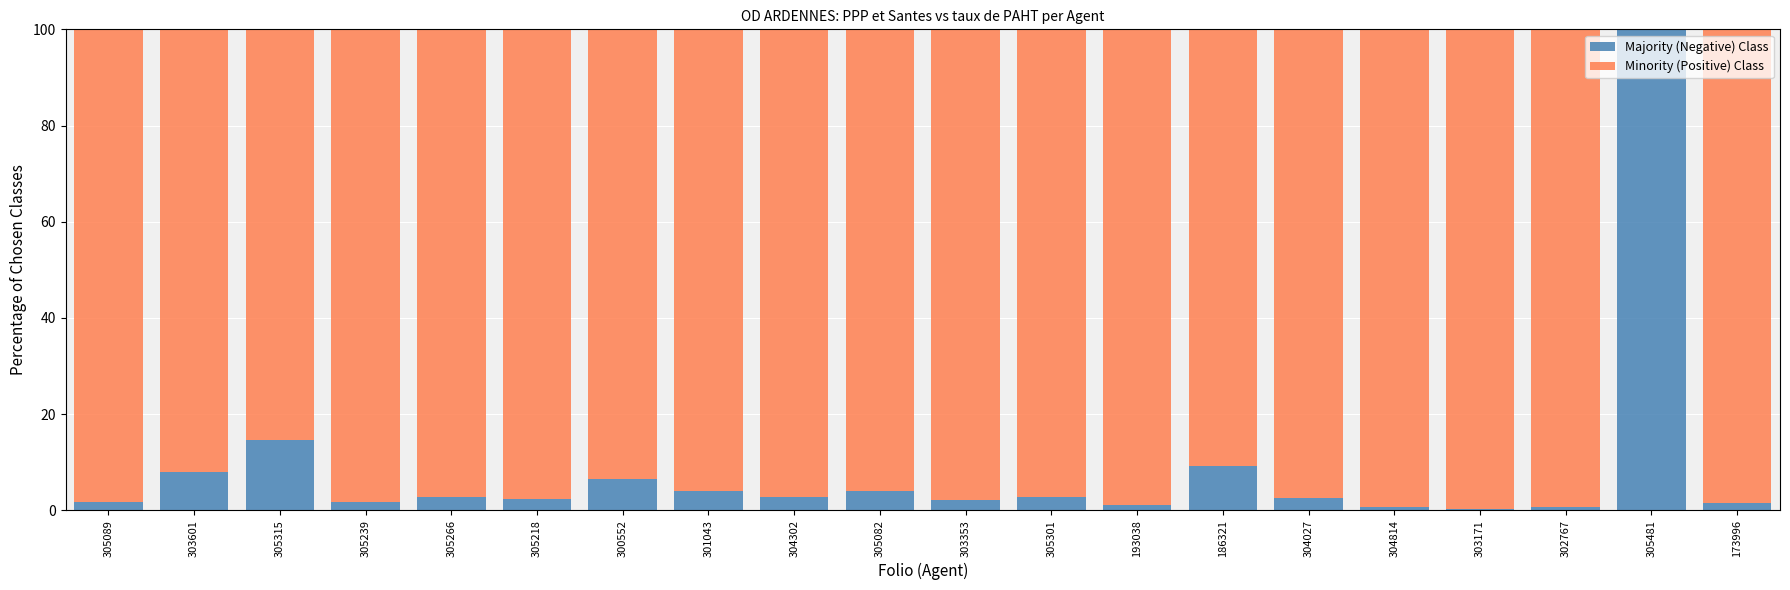

What is the total value across all series at 186321?

100.0